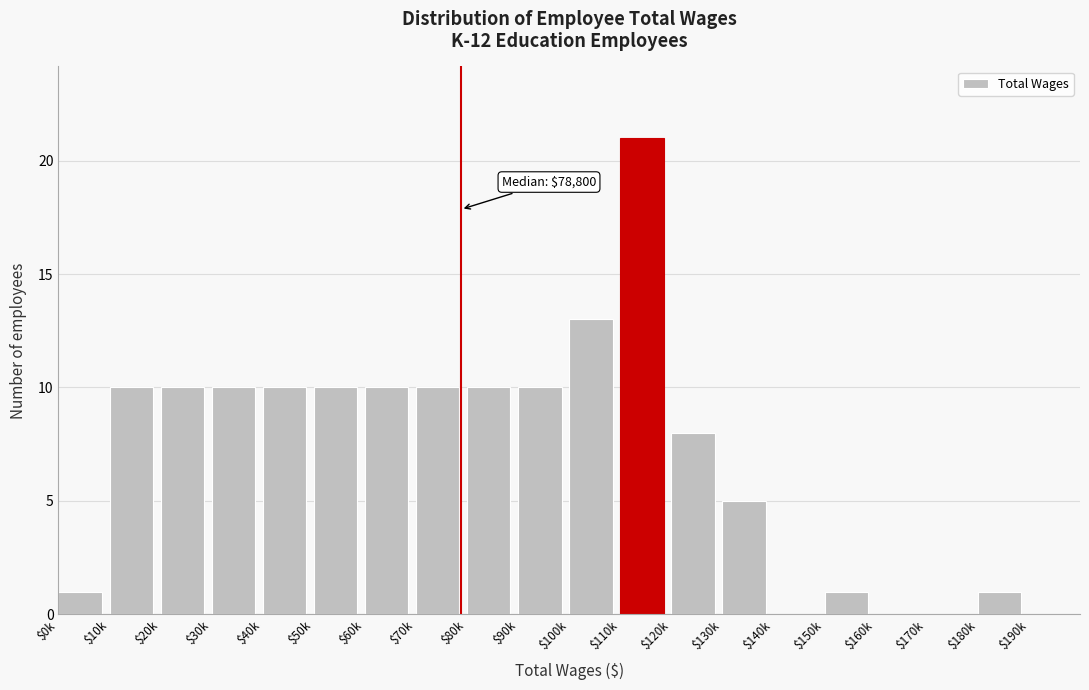

Is it true that the value at $10k is 15?

False